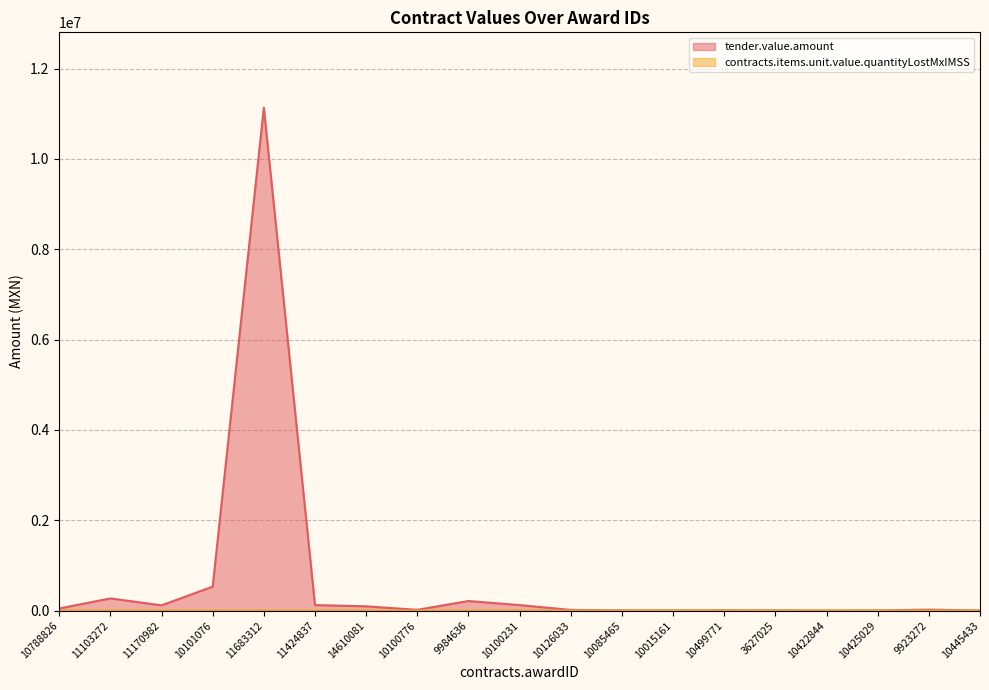

Rank the series by their maximum value, from highest to lowest.

tender.value.amount, contracts.items.unit.value.quantityLostMxIMSS